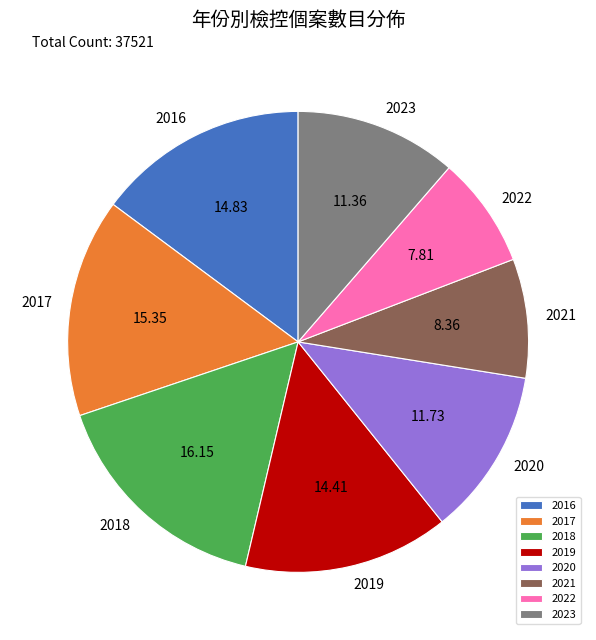

Which has a higher value, 2020 or 2016?

2016